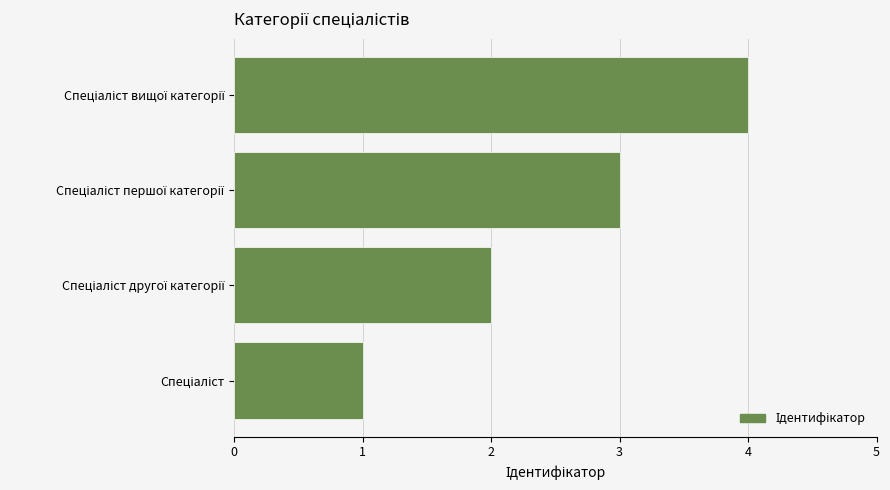

How many bars are there in total?

4